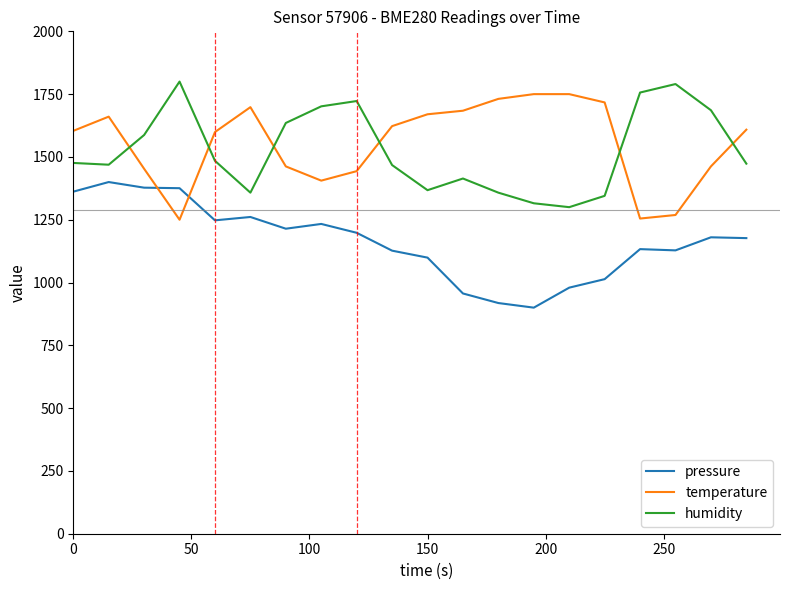

True or false: pressure and humidity cross at least once.

False